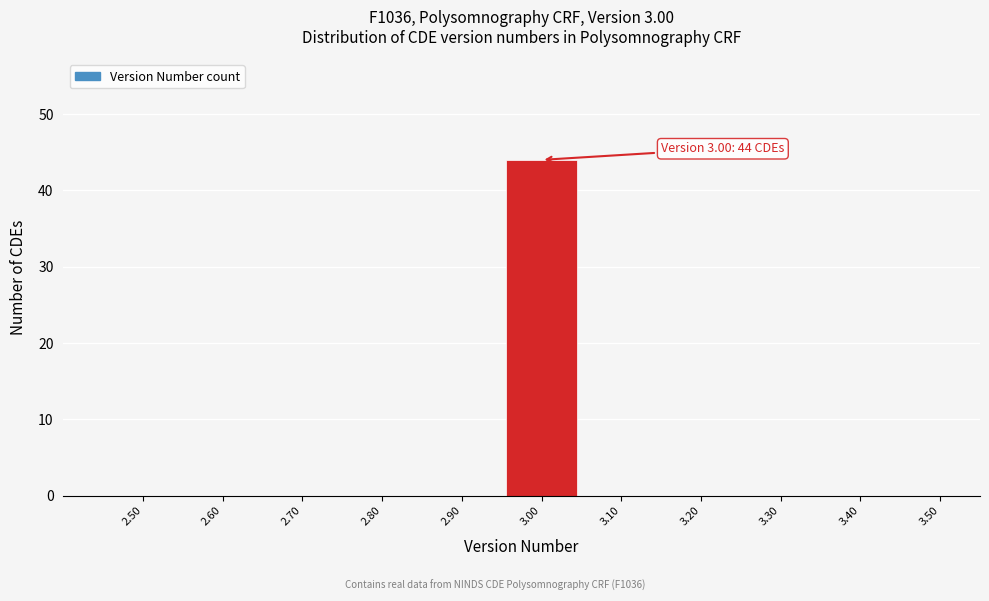

Over which range of the x-axis is the bar tallest?

2.95 to 3.05